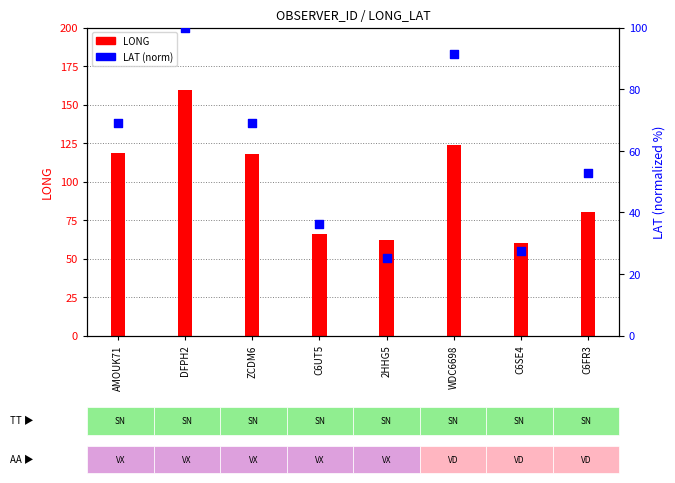

Is the value of LAT (norm) at C6UT5 greater than the value of LONG at DFPH2?

No